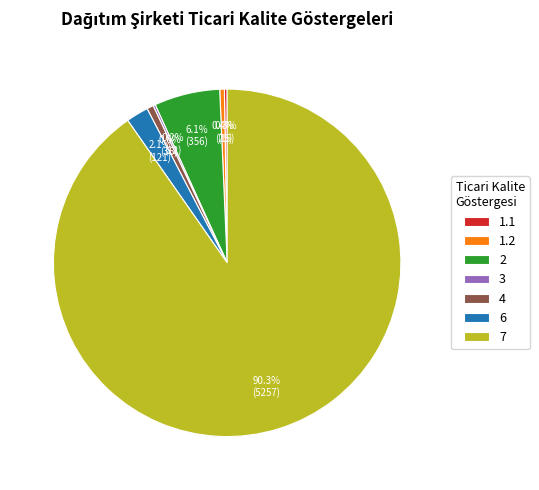

To the nearest percent, what is the average slice percentage?

14%